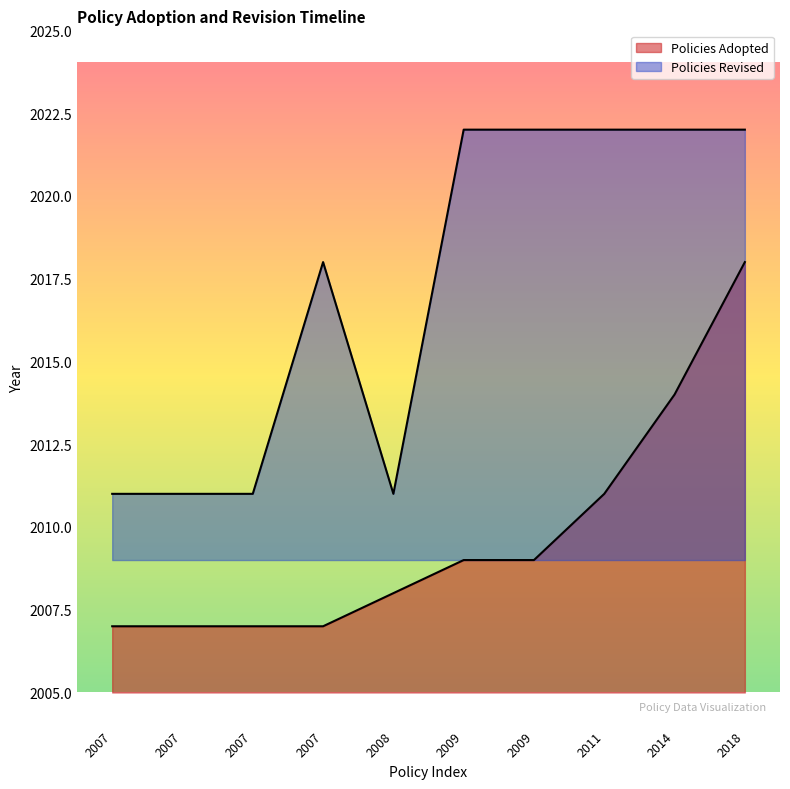

True or false: Policies Revised has more than 0 interior local peaks.

True